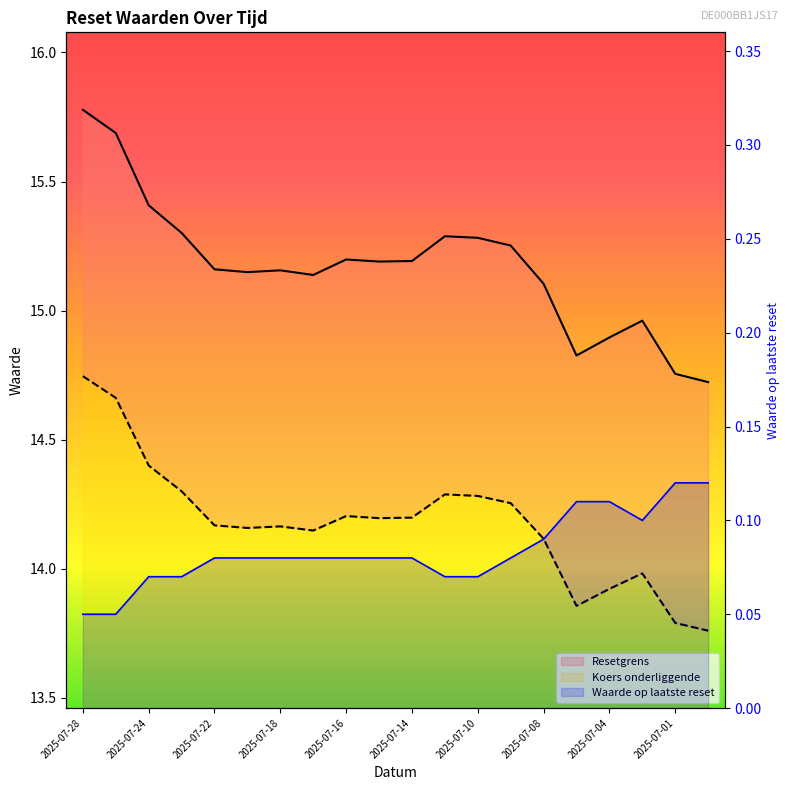

True or false: Resetgrens has more than 0 interior local peaks.

True